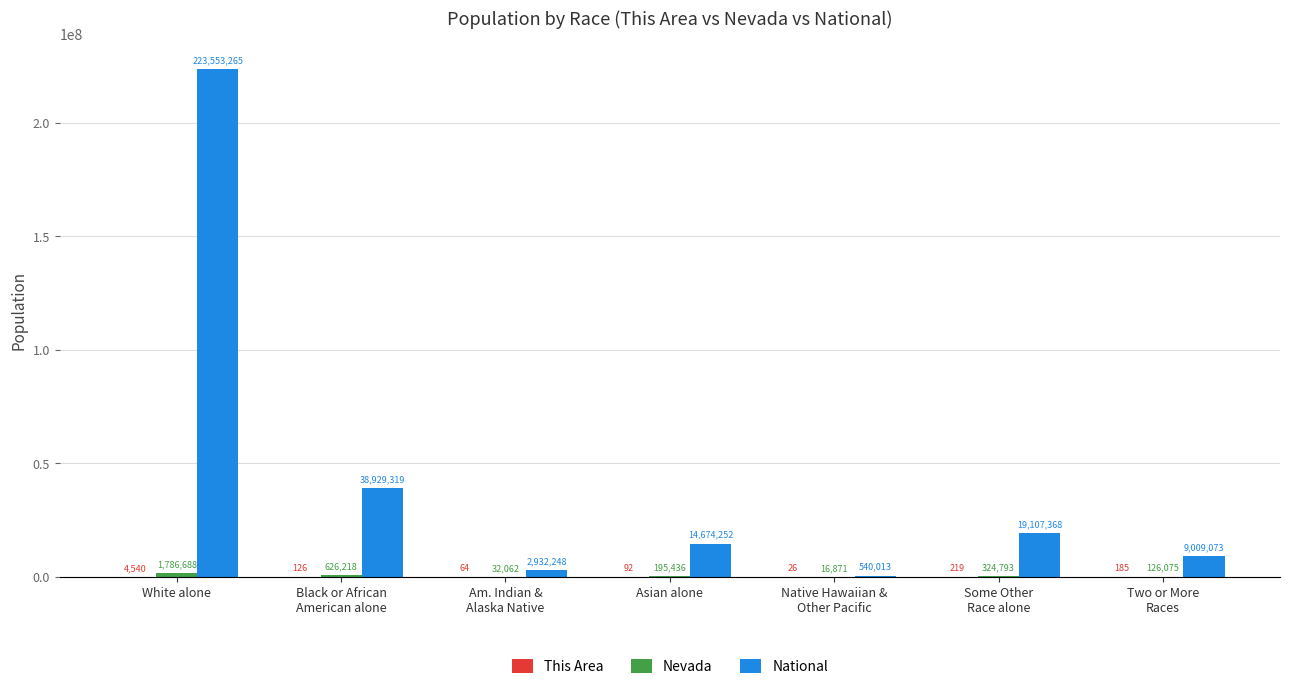

At which label does National first exceed 14674252?

White alone